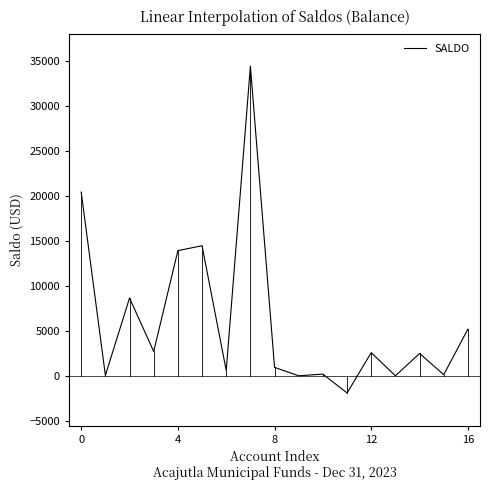

What is the smallest value displayed?

-1914.1